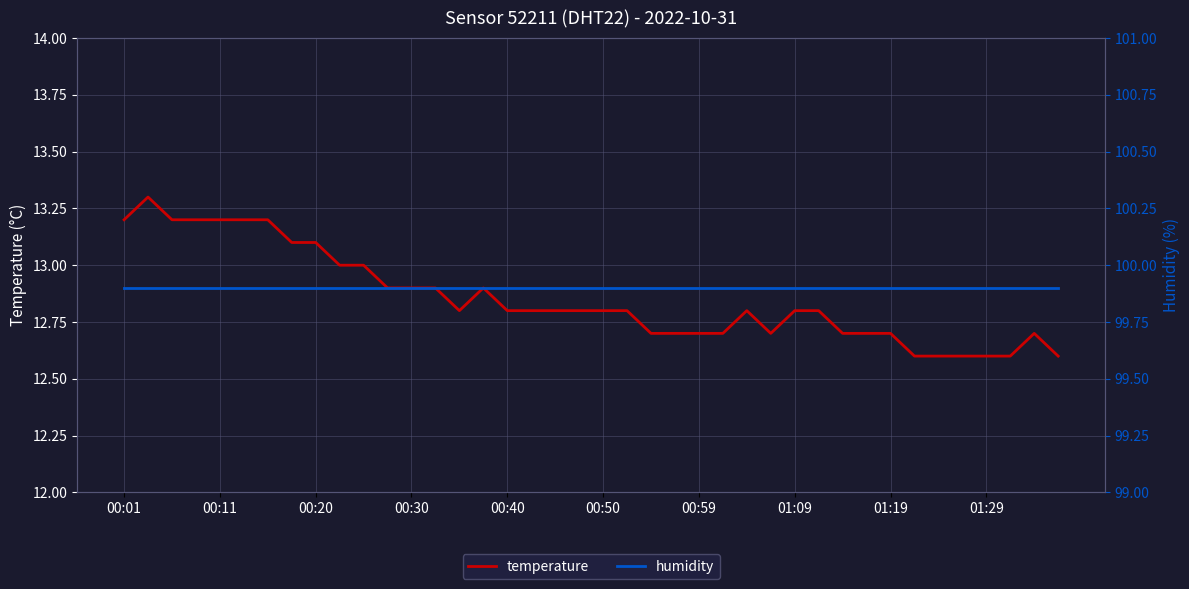

What is the average value of the temperature series?

12.9